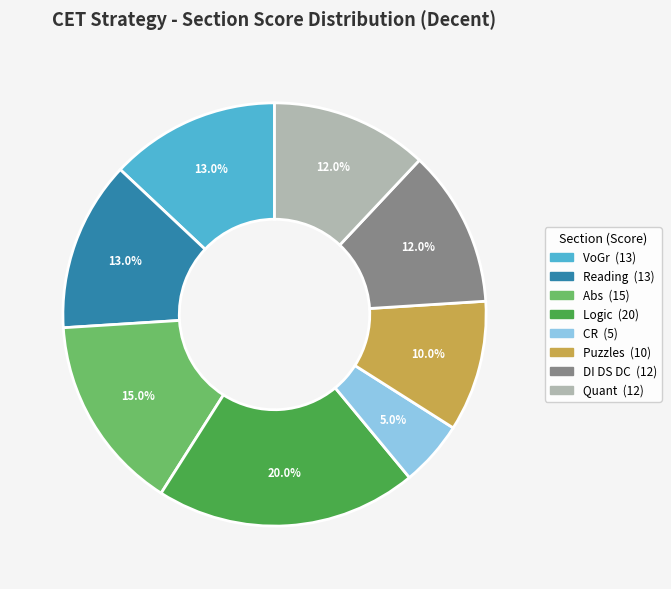

True or false: CR accounts for 1% of the total.

False